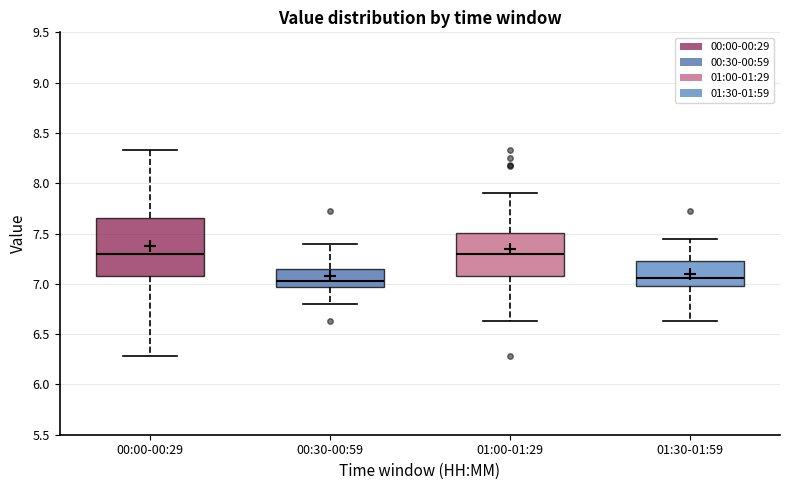

Reading left to right, read every box against the y-axis: the position of its median line, the range the box covers, and the ends of its whiskers. The values are not printed on the chart, so give them approximately, as read against the axis.

00:00-00:29: median 7.30, box 7.10 to 7.65, whiskers 6.30 to 8.35
00:30-00:59: median 7.05, box 6.95 to 7.15, whiskers 6.80 to 7.40
01:00-01:29: median 7.30, box 7.10 to 7.50, whiskers 6.65 to 7.90
01:30-01:59: median 7.05, box 7.00 to 7.25, whiskers 6.65 to 7.45